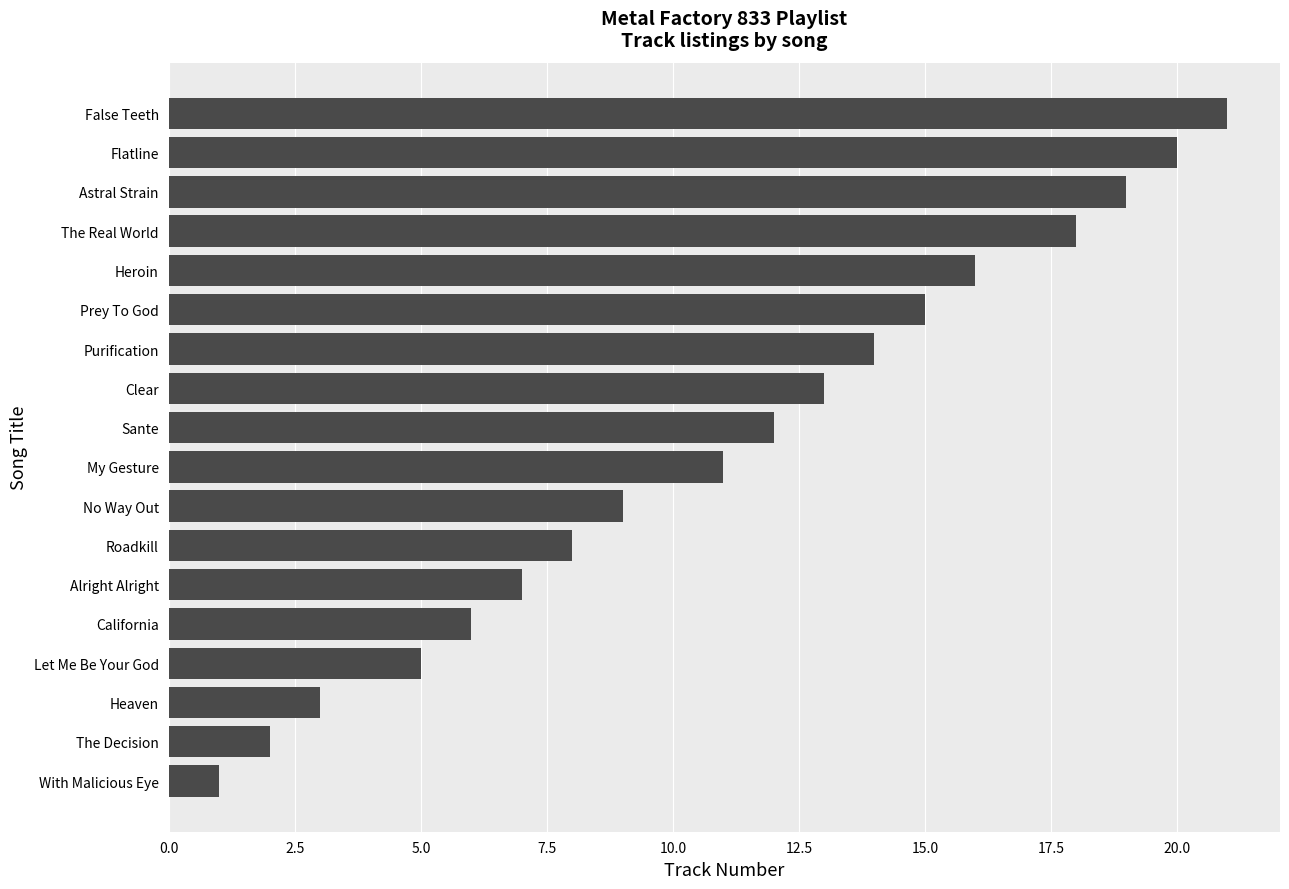

Reading top to bottom, extract all data points from this chart.

21	20	19	18	16	15	14	13	12	11	9	8	7	6	5	3	2	1